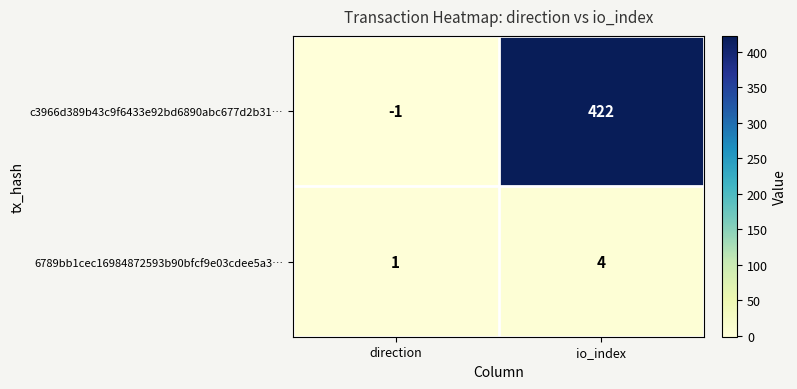

What is the difference between the 6789bb1cec16984872593b90bfcf9e03cdee5a3… values at direction and io_index?

3